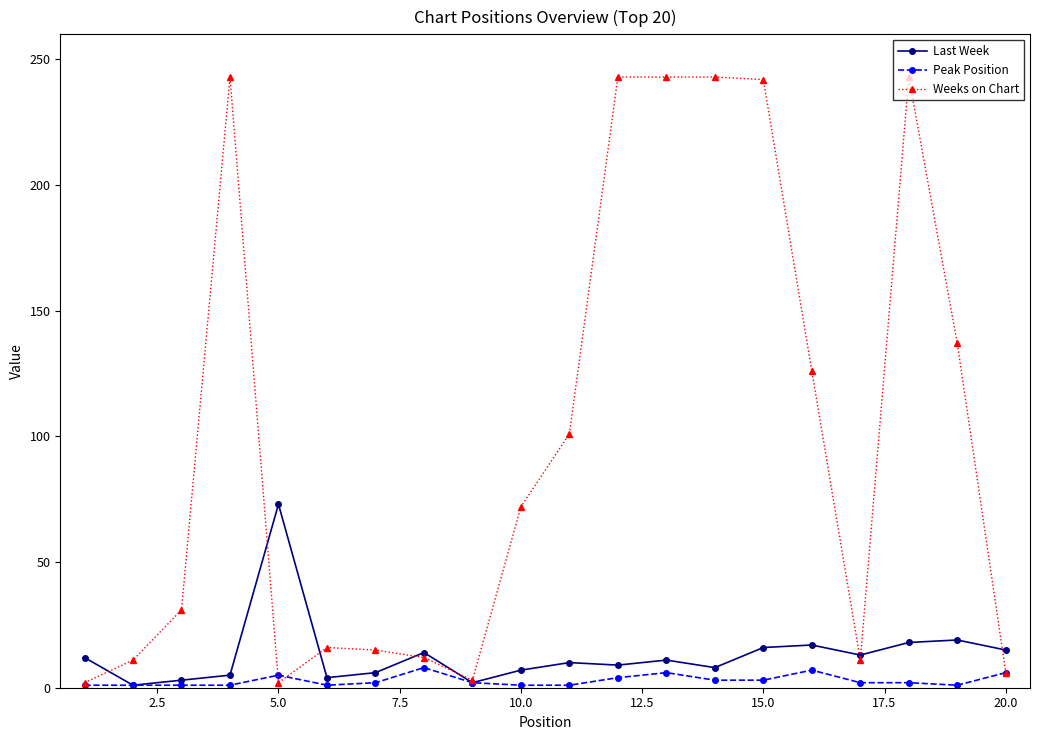

What is the greatest value displayed?

243